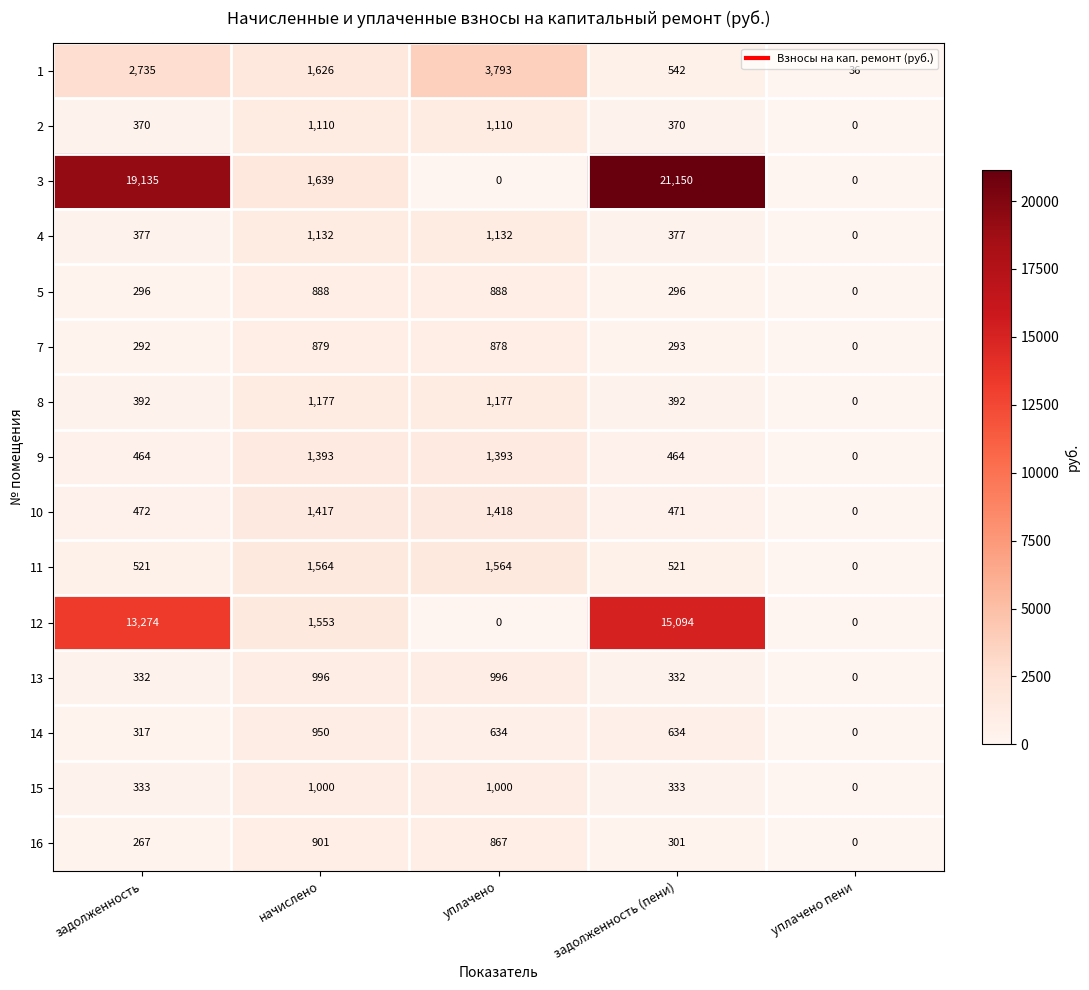

What is the difference between the highest and lowest values at задолженность (пени)?

20857